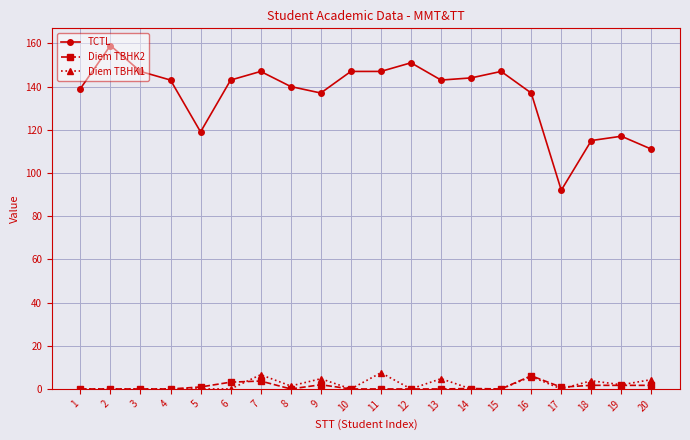

At which label does Diem TBHK2 reach its peak?

16